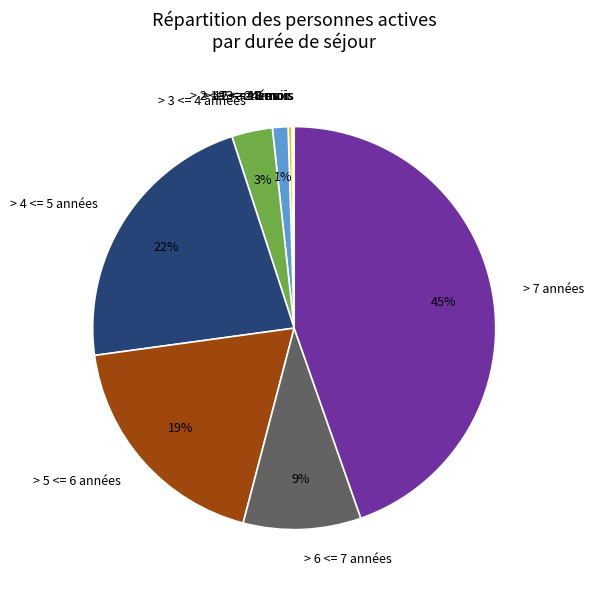

True or false: > 6 <= 7 années accounts for 1% of the total.

False